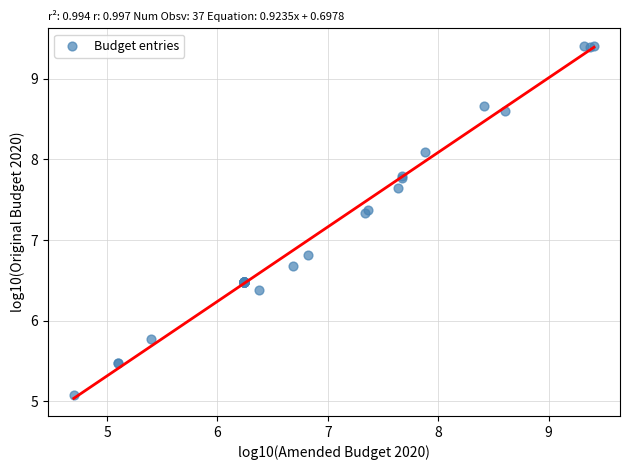

What Y value in the scatter plot is closest to 7?

6.8